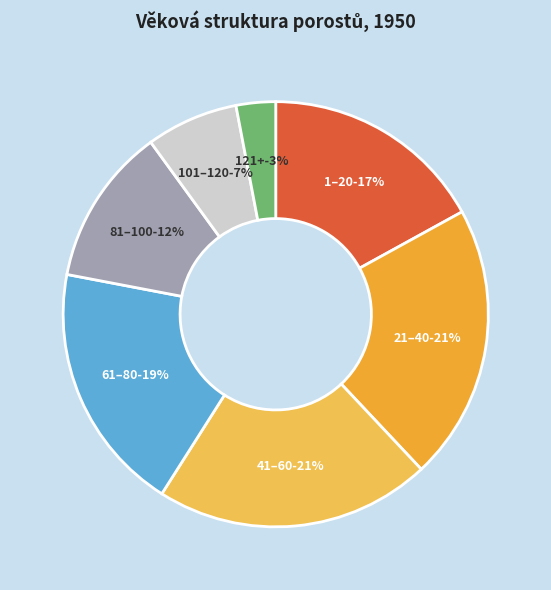

How much of the chart is everything except 101–120?

93.0%